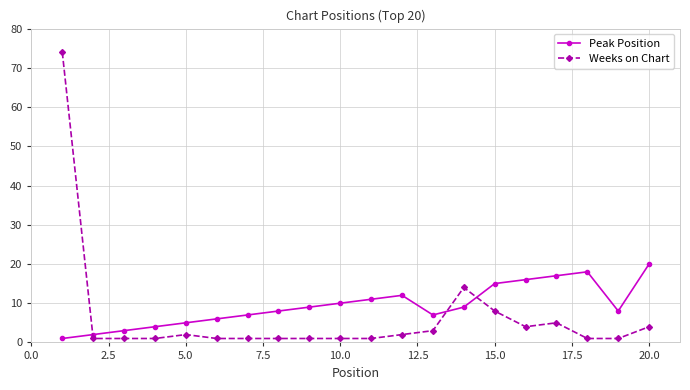

Rank the series by their maximum value, from lowest to highest.

Peak Position, Weeks on Chart